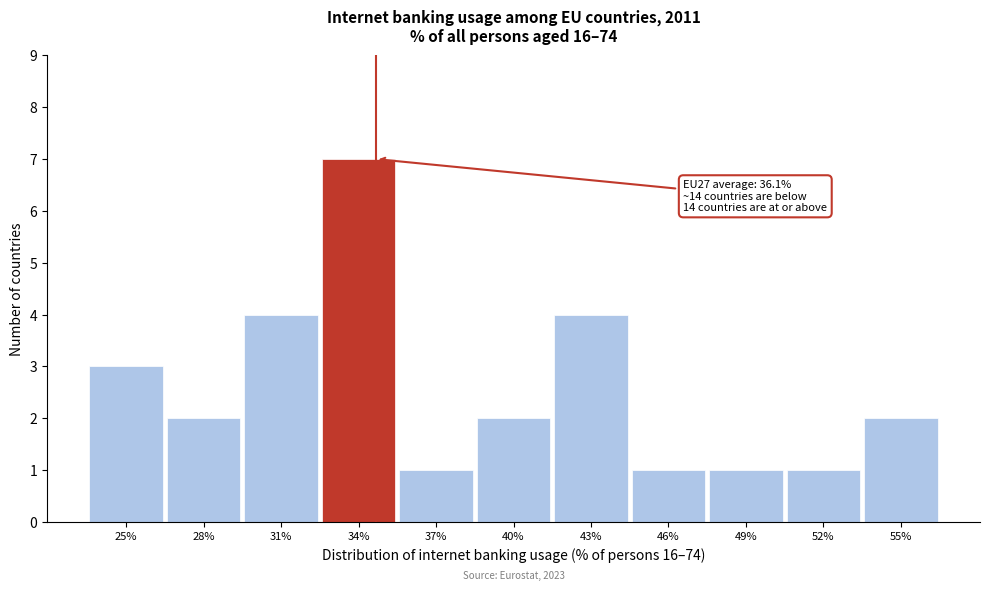

Reading left to right, transcribe all the data shown in this chart.

3	2	4	7	1	2	4	1	1	1	2